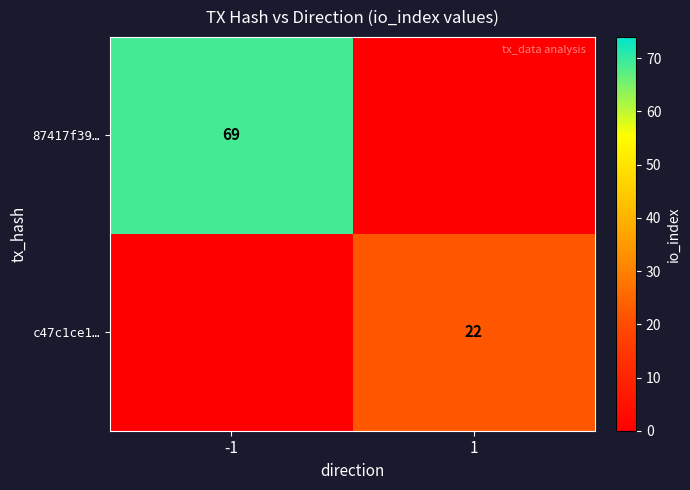

The 87417f39… series shows 109 at -1. True or false?

False